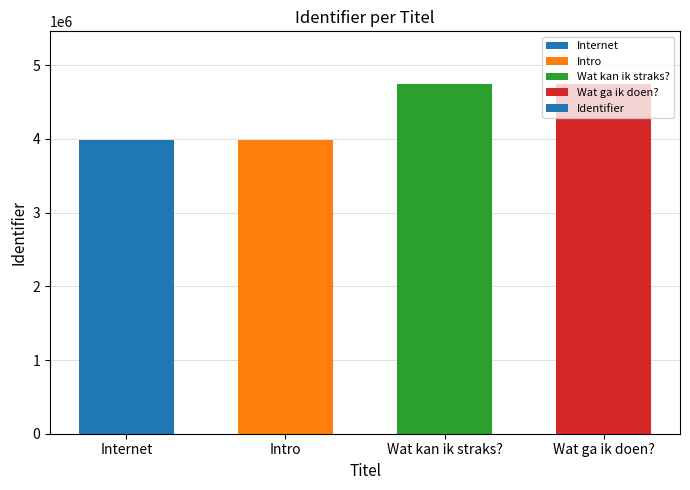

What is the change in value from Intro to Wat kan ik straks??

+760758